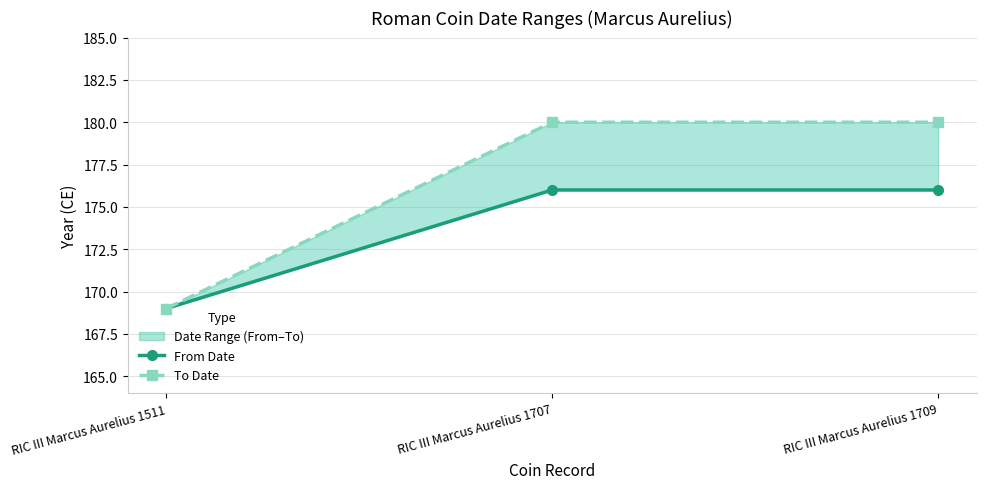

Reading left to right, extract all data points from this chart.

From Date: 169	176	176
To Date: 169	180	180